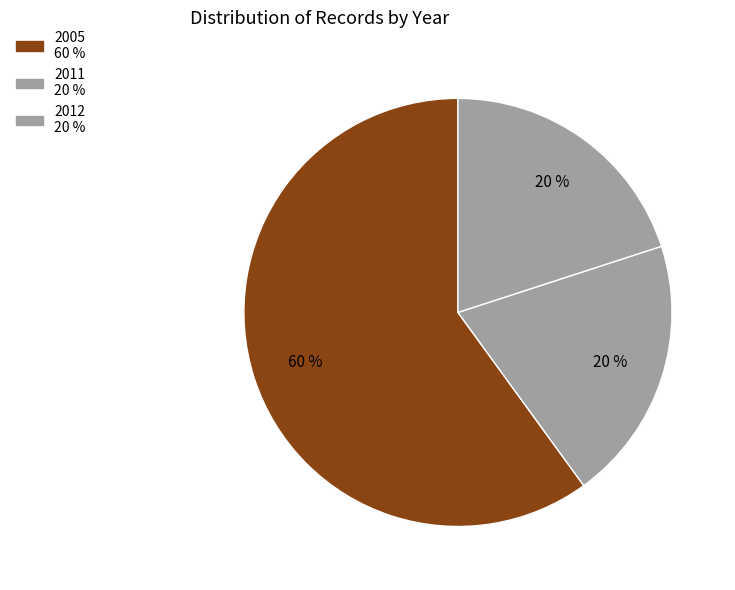

How many segments does this pie chart have?

3